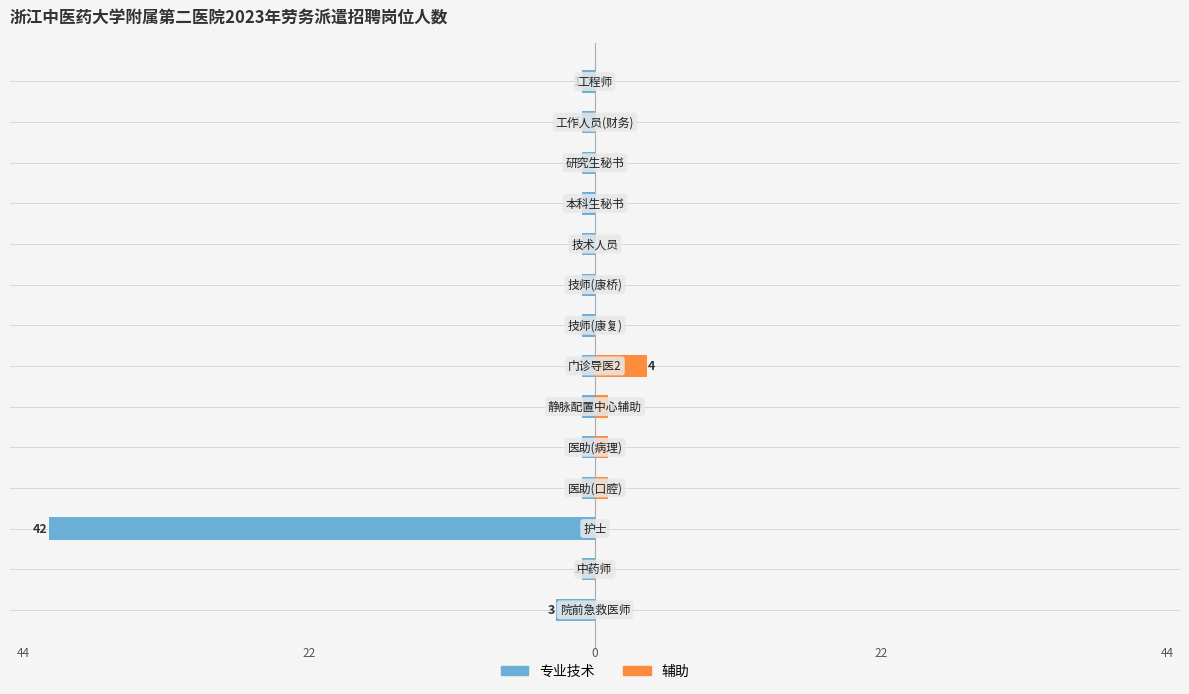

How many categories are shown in the chart?

14